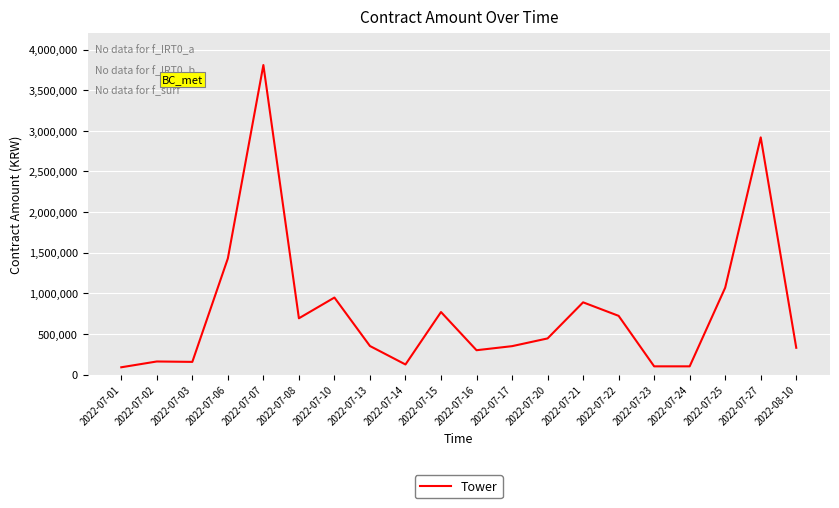

What value does the data have at 2022-07-15?

770000